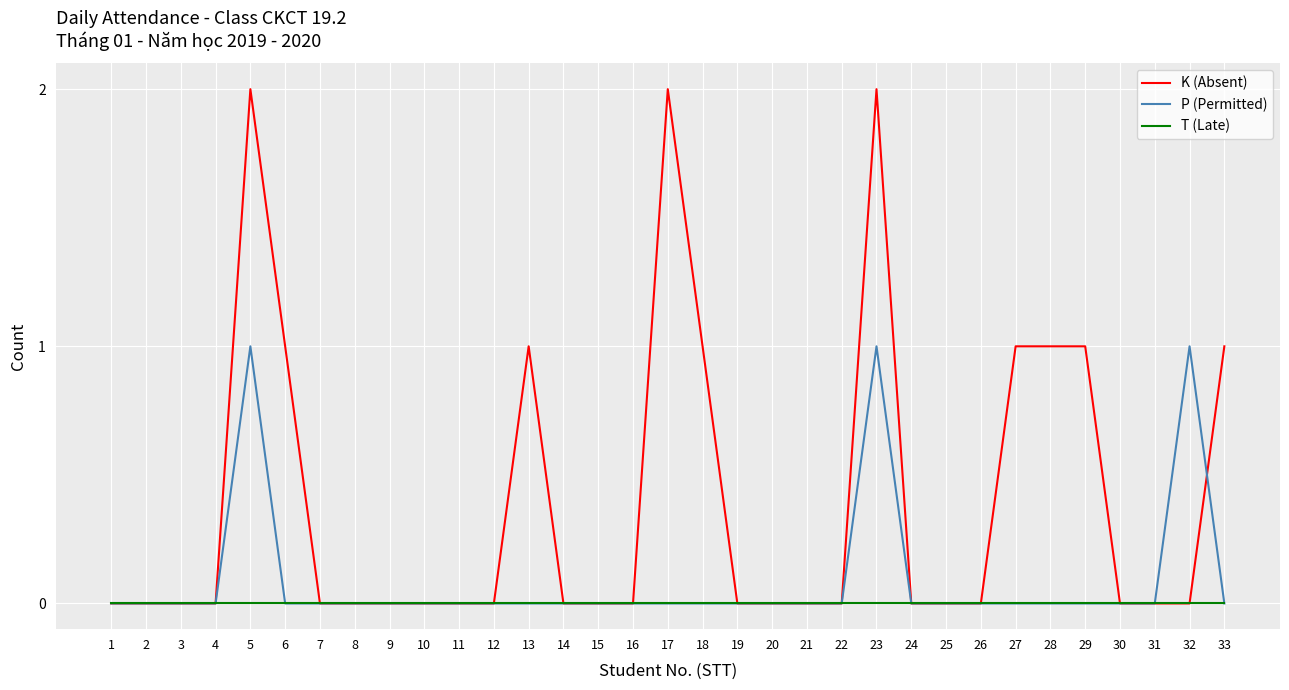

Between 15 and 27, which series saw the biggest shift?

K (Absent)